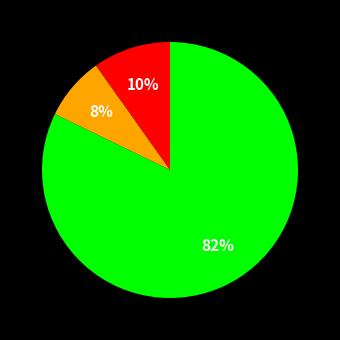

Is there a majority slice in this chart?

Yes